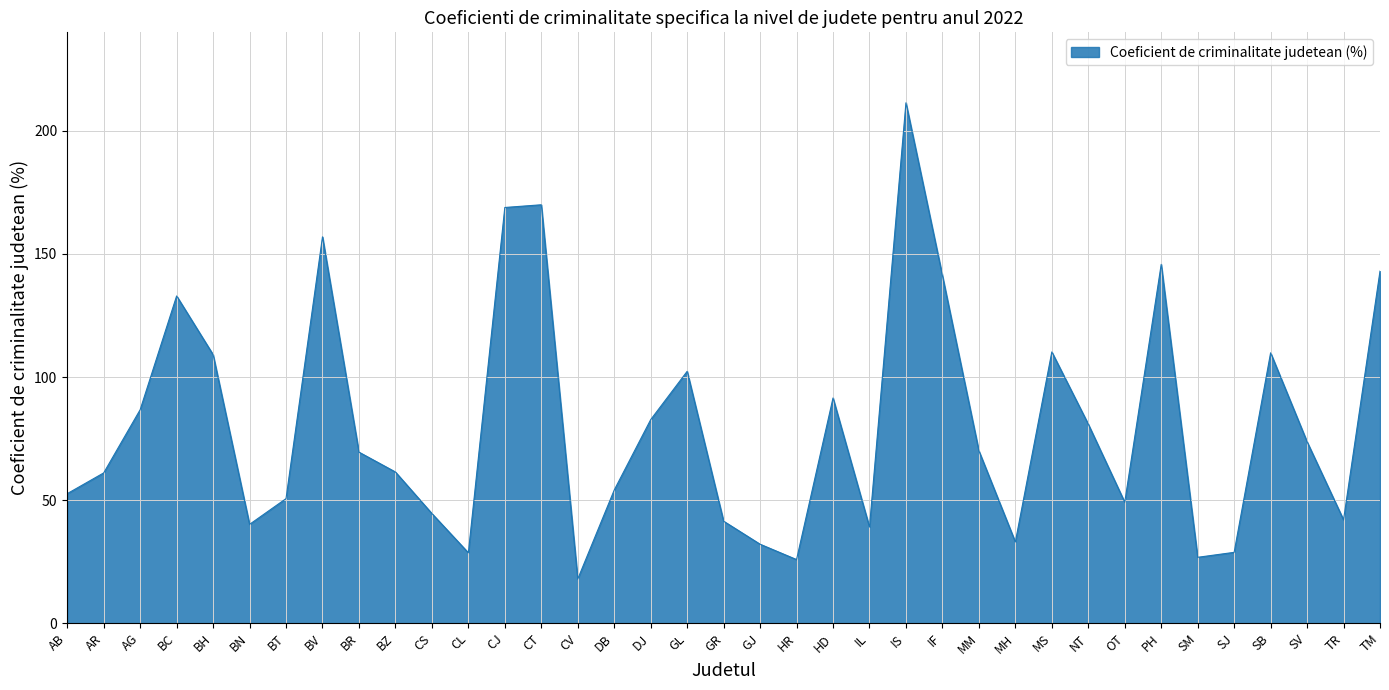

How many interior local valleys (lower than both neighbors) does the data have?

9